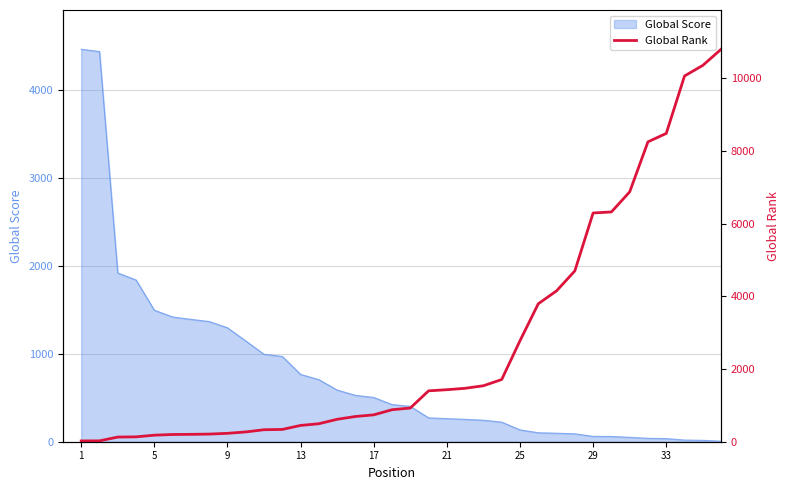

True or false: there are more than 0 points higher than both neighbors.

False